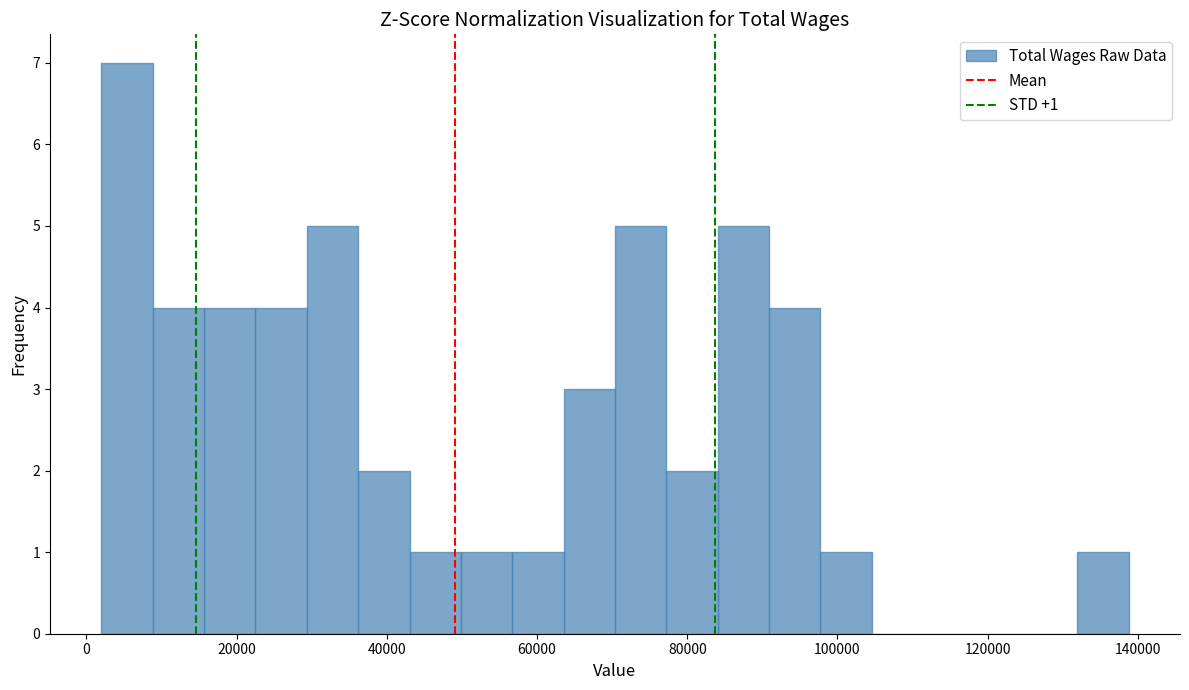

Read against the x-axis, roughly where is the centre of the tallest bar?

6000